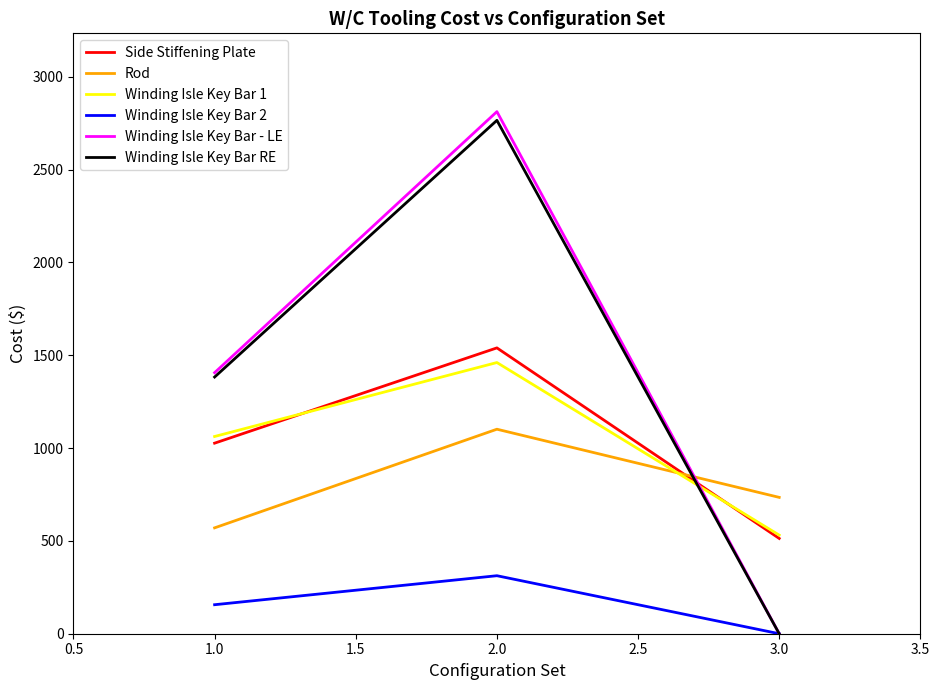

What is the total value across all series at 2.0?

9993.1